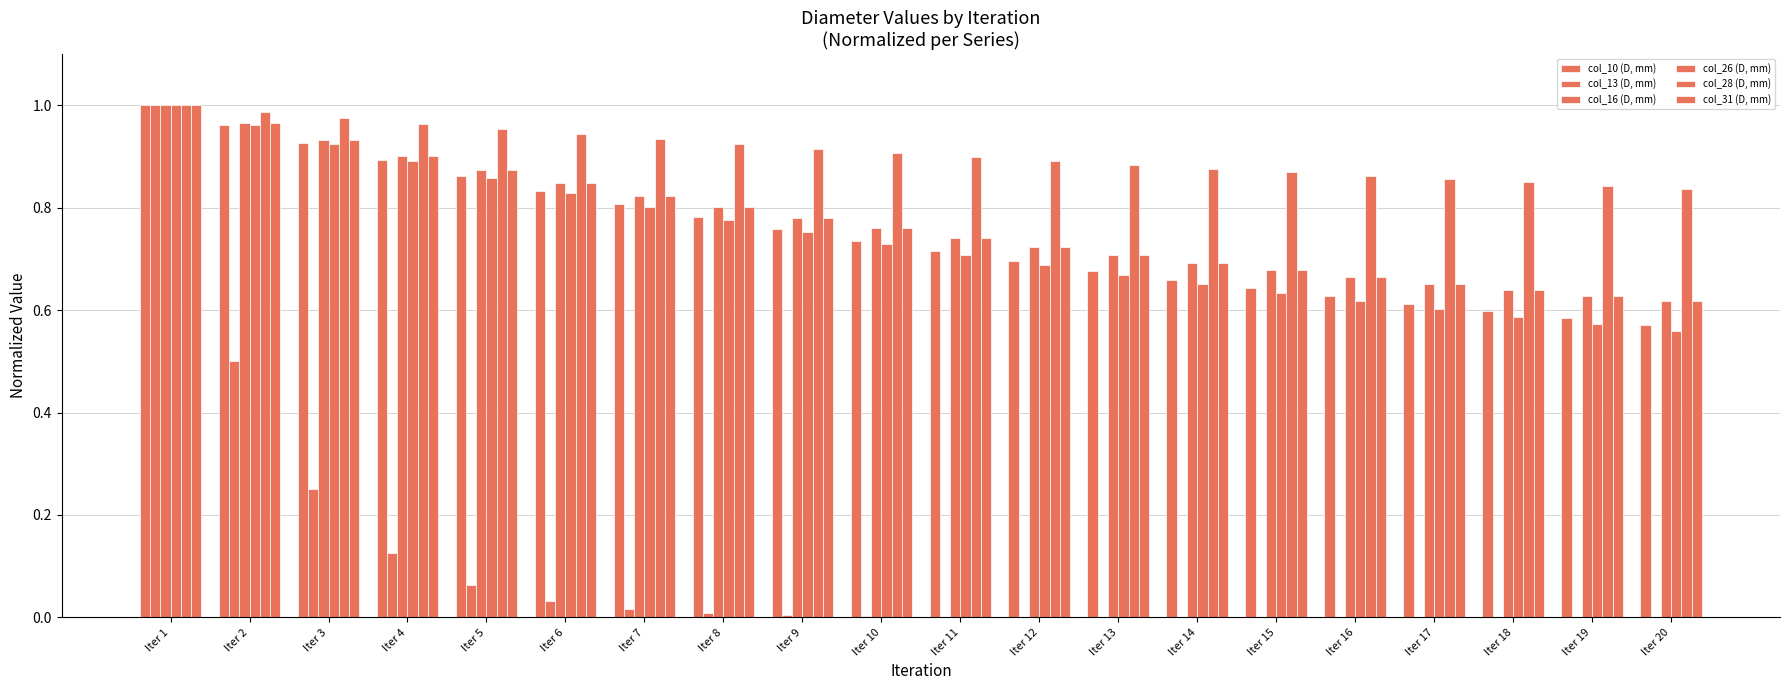

How many distinct data groups are displayed?

6